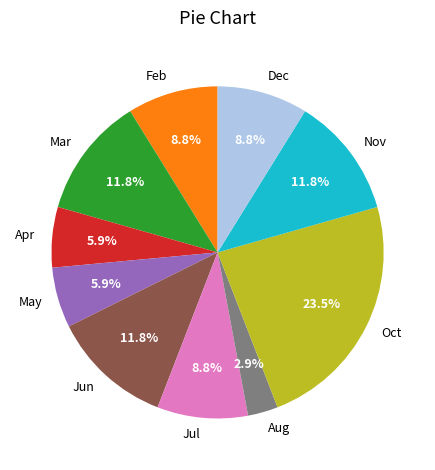

Does any single category account for the majority?

No